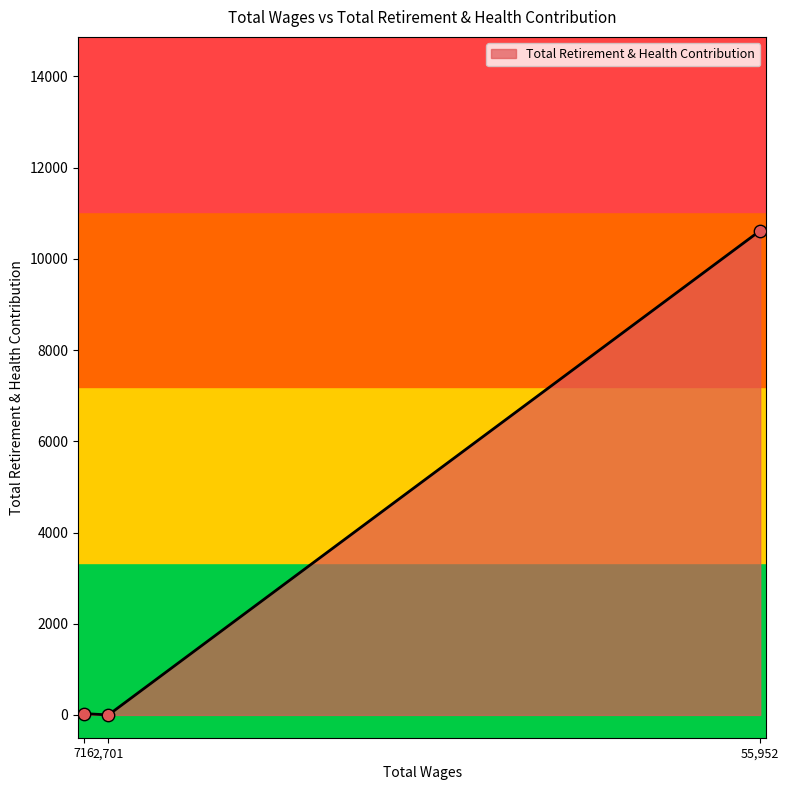

Between 2,701 and 55,952, which is larger?

55,952